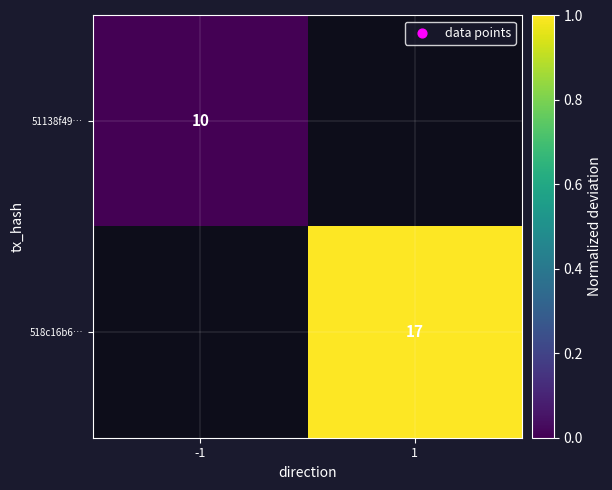

True or false: 51138f49… has a value of 10 at -1.

True